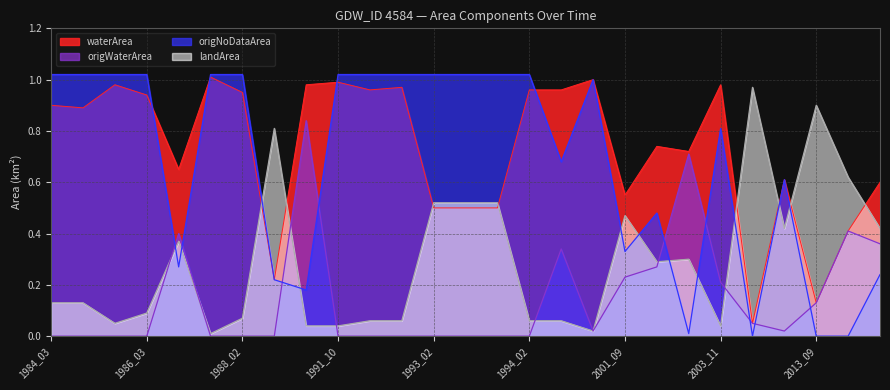

What is the value of the landArea point at the 17th from the left?

0.1